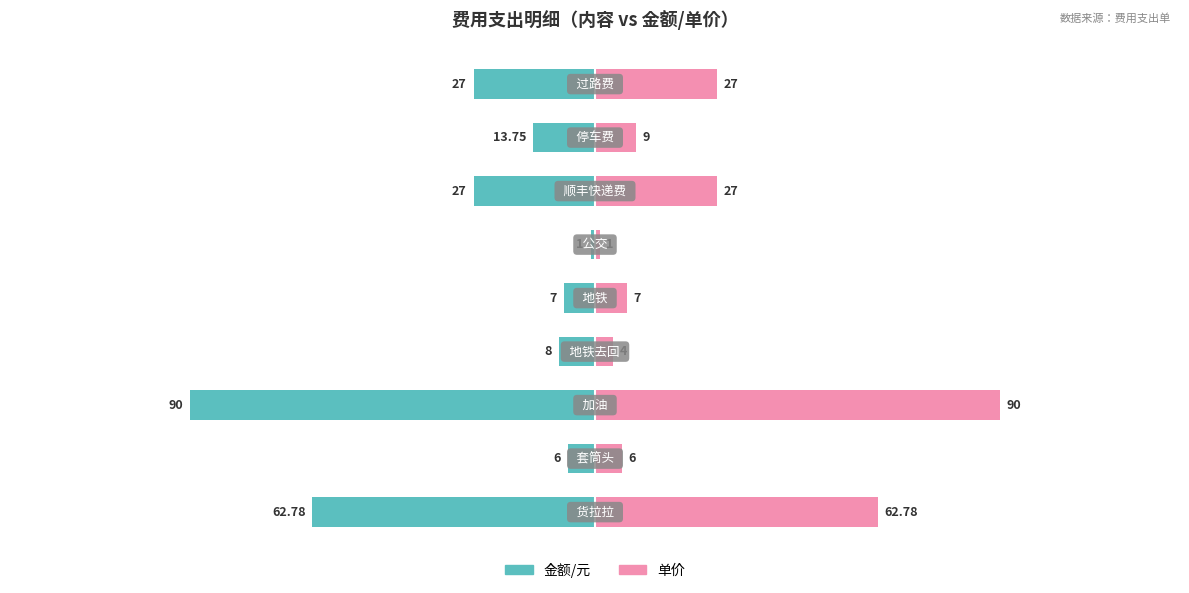

Is it true that 金额/元 equals -0.6 at 5?

False